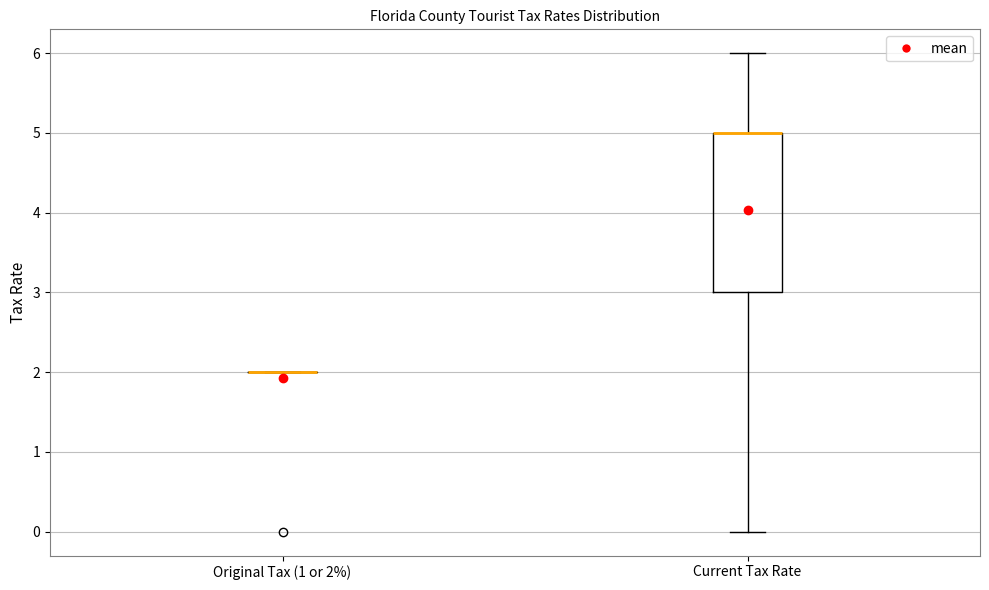

Reading left to right, read every box against the y-axis: the position of its median line, the range the box covers, and the ends of its whiskers. The values are not printed on the chart, so give them approximately, as read against the axis.

Original Tax (1 or 2%): box collapsed to a line at 2, whiskers 2 to 2
Current Tax Rate: median 5 (drawn on the box's upper edge), box 3 to 5, whiskers 0 to 6